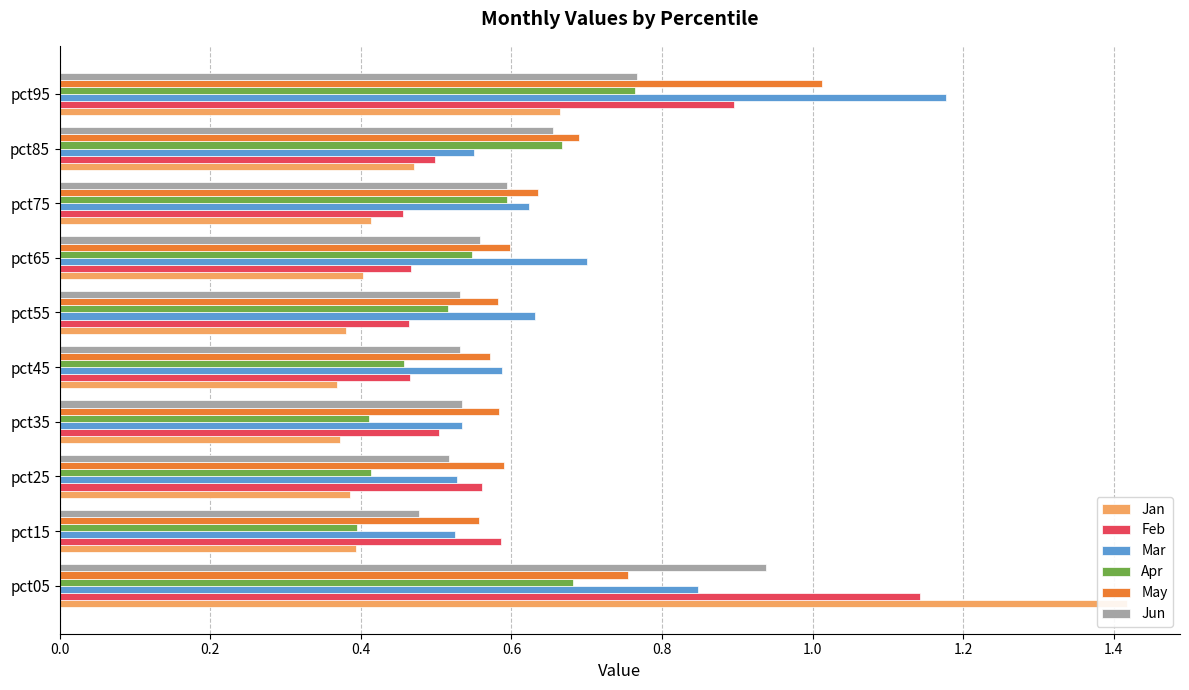

The Mar series shows 0.9 at pct85. True or false?

False